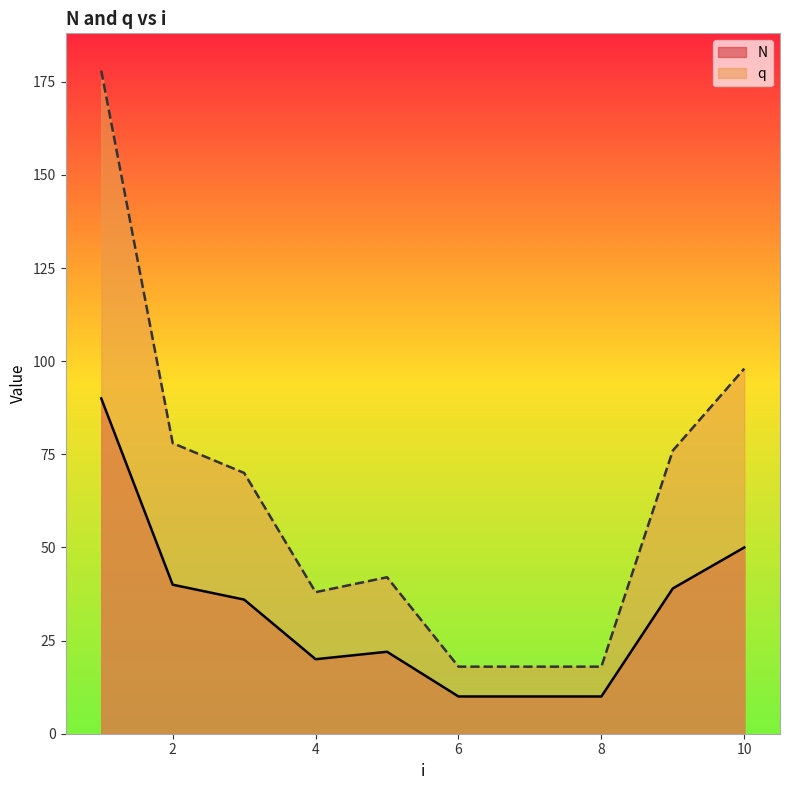

List the labels in order of N value, largest first.

1, 10, 2, 9, 3, 5, 4, 6, 7, 8